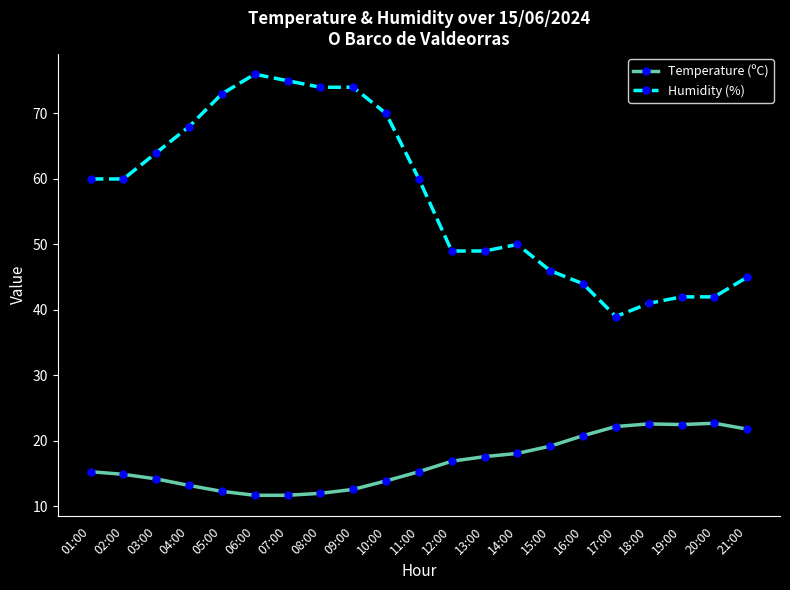

What is the smallest value displayed?

11.7